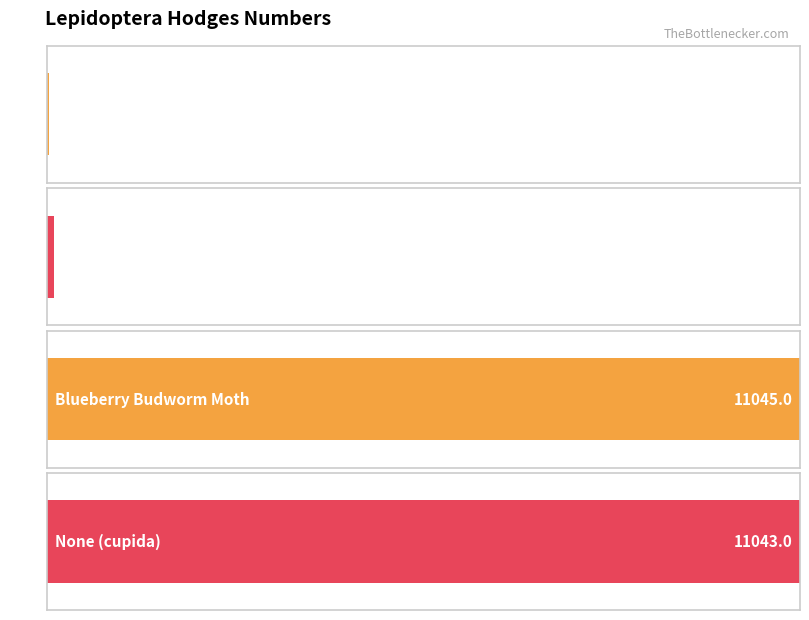

What is the sum of the values at Insects and Blueberry Budworm Moth?

11074.0